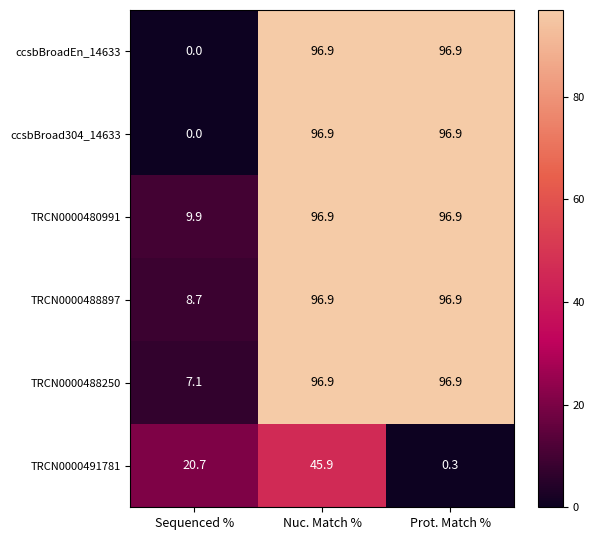

What is the difference between the highest and lowest values at Nuc. Match %?

51.0